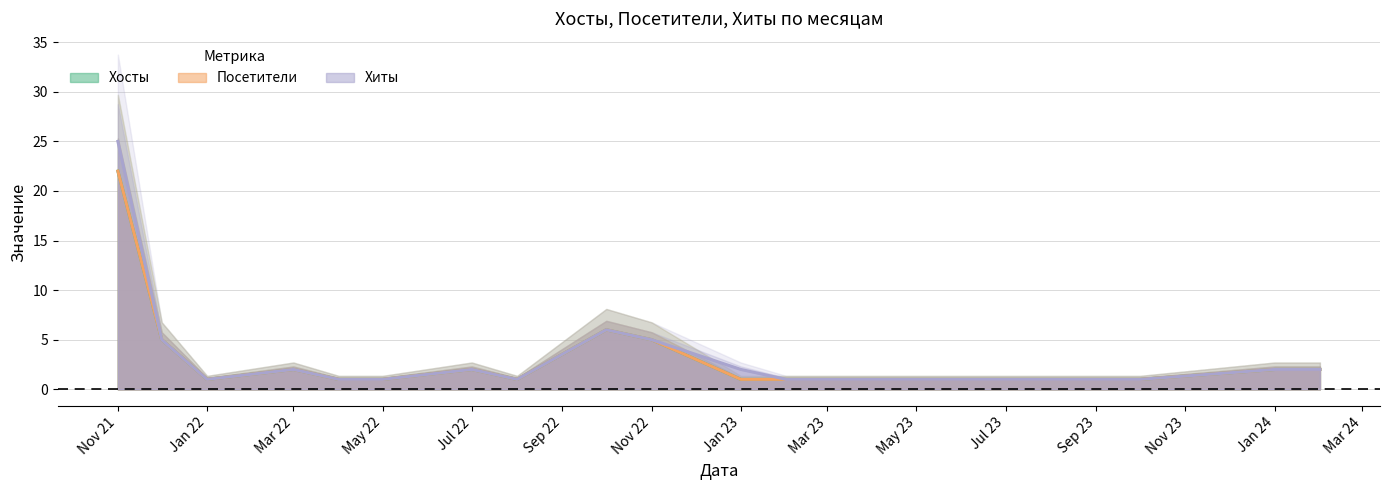

True or false: Посетители and Хосты intersect in this chart.

False